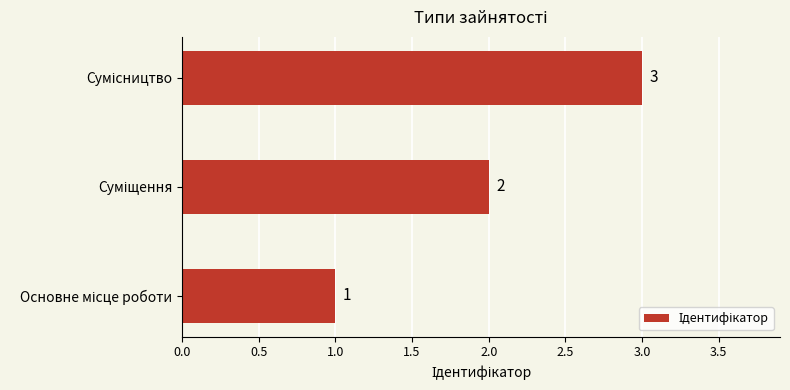

How many series are shown in this chart?

1